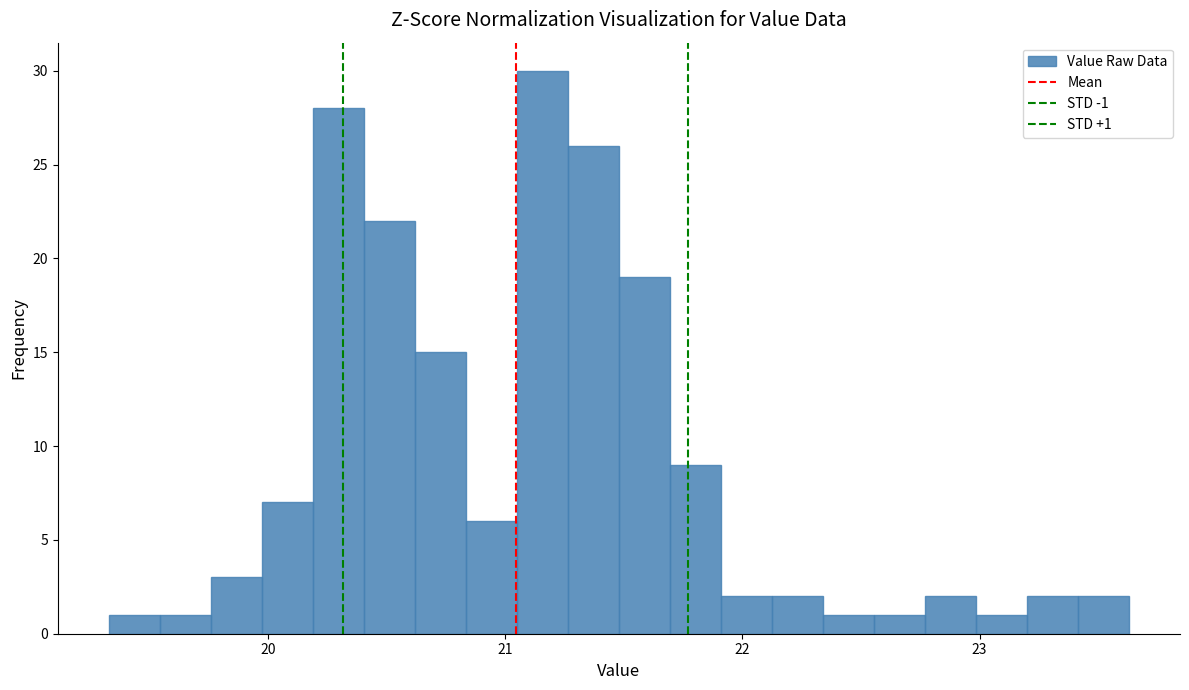

Around what value on the x-axis is the tallest bar? Give the approximate position of its centre, as read against the axis.

21.2